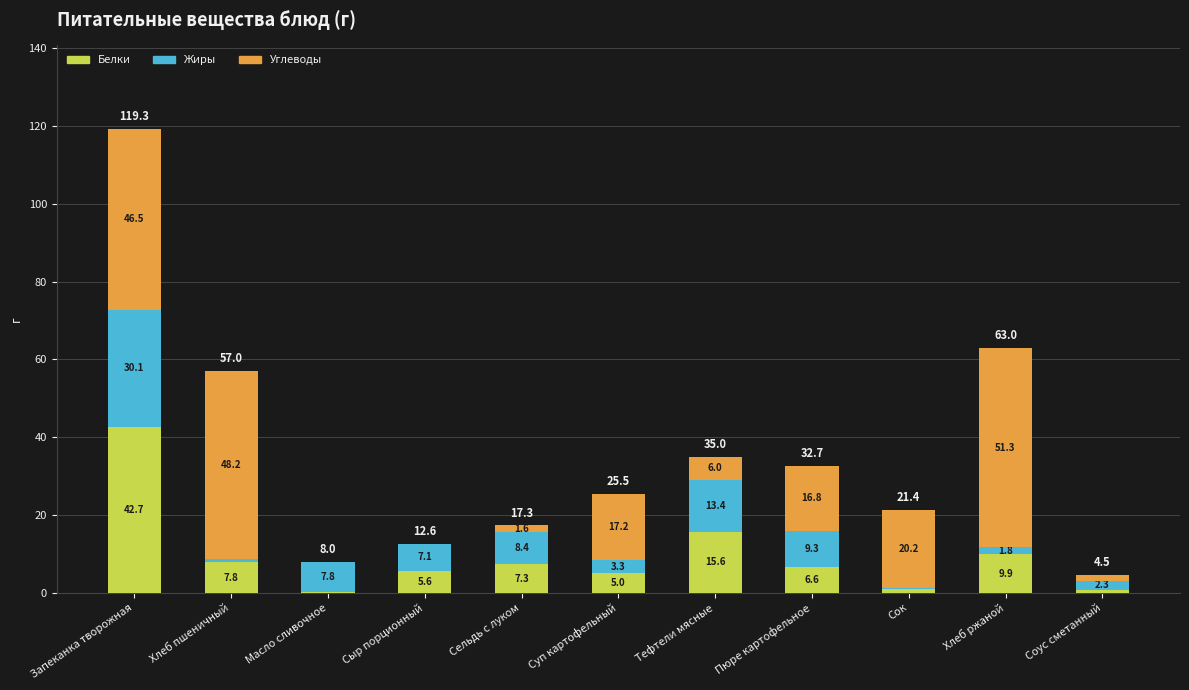

At which label does Белки reach its peak?

Запеканка творожная